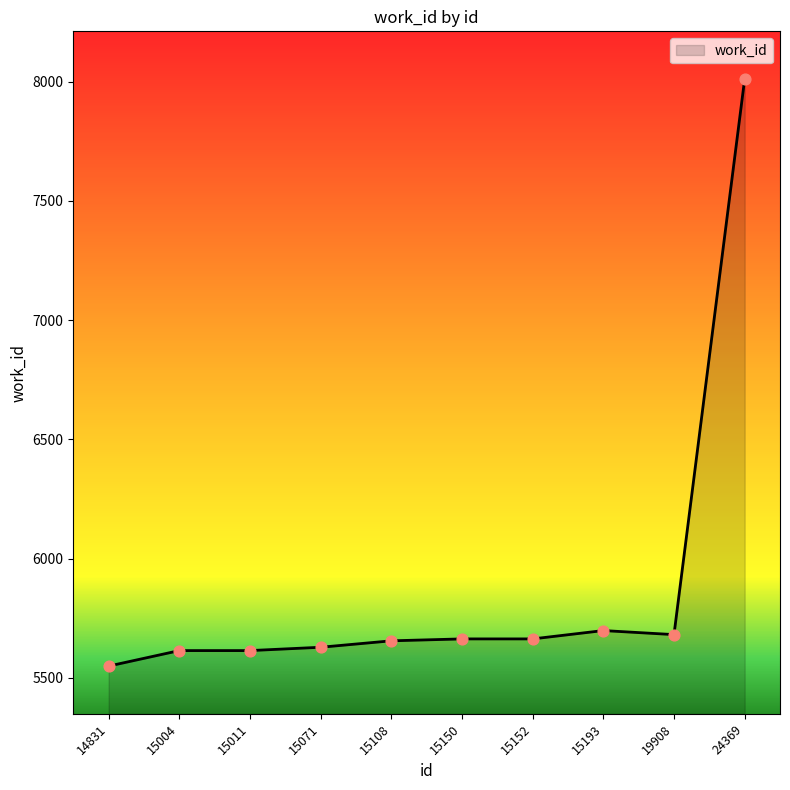

What is the ratio of the value at 15108 to the value at 14831?

1.0